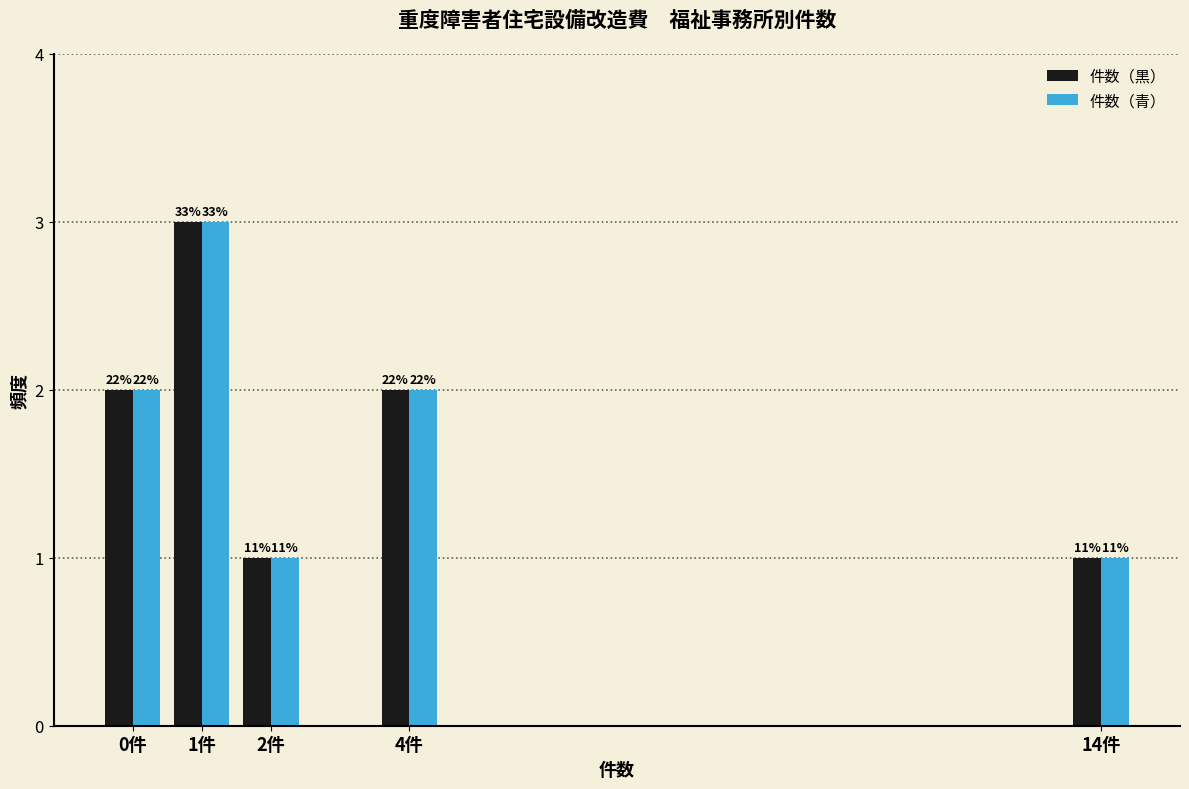

What are all the series names shown in the legend?

件数（黒）, 件数（青）